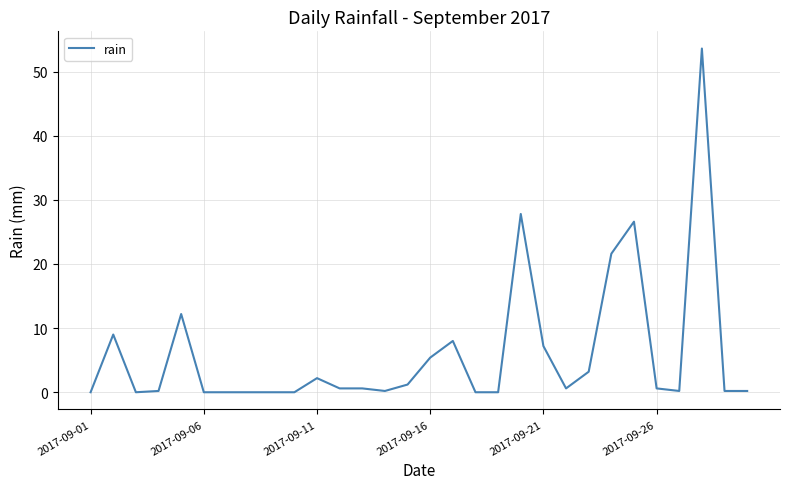

What is the maximum value shown in the chart?

53.6